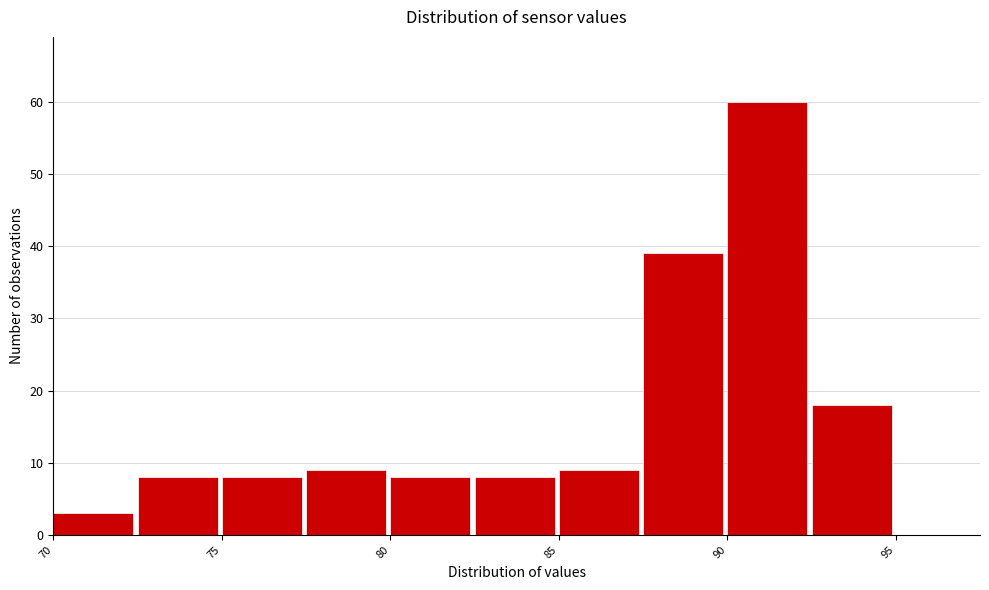

Reading left to right, transcribe this chart: for each bar, give the range it covers on the x-axis and its height. The values are not printed on the chart, so give them approximately, as read against the axis.

70.0 to 72.5: 3
72.5 to 75.0: 8
75.0 to 77.5: 8
77.5 to 80.0: 9
80.0 to 82.5: 8
82.5 to 85.0: 8
85.0 to 87.5: 9
87.5 to 90.0: 39
90.0 to 92.5: 60
92.5 to 95.0: 18
95.0 to 97.5: 0